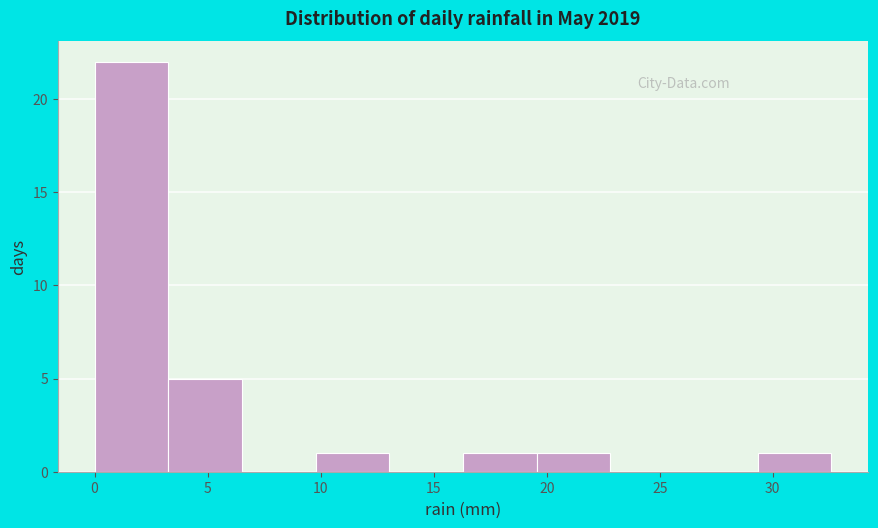

Reading left to right, list every bar in this chart as the range it spans on the x-axis followed by its height. Neither the bar edges nor the heights are printed on the chart, so give them approximately, as read against the axes.

0.0 to 3.5: 22
3.5 to 6.5: 5
6.5 to 10.0: 0
10.0 to 13.0: 1
13.0 to 16.5: 0
16.5 to 19.5: 1
19.5 to 23.0: 1
23.0 to 26.0: 0
26.0 to 29.5: 0
29.5 to 32.5: 1